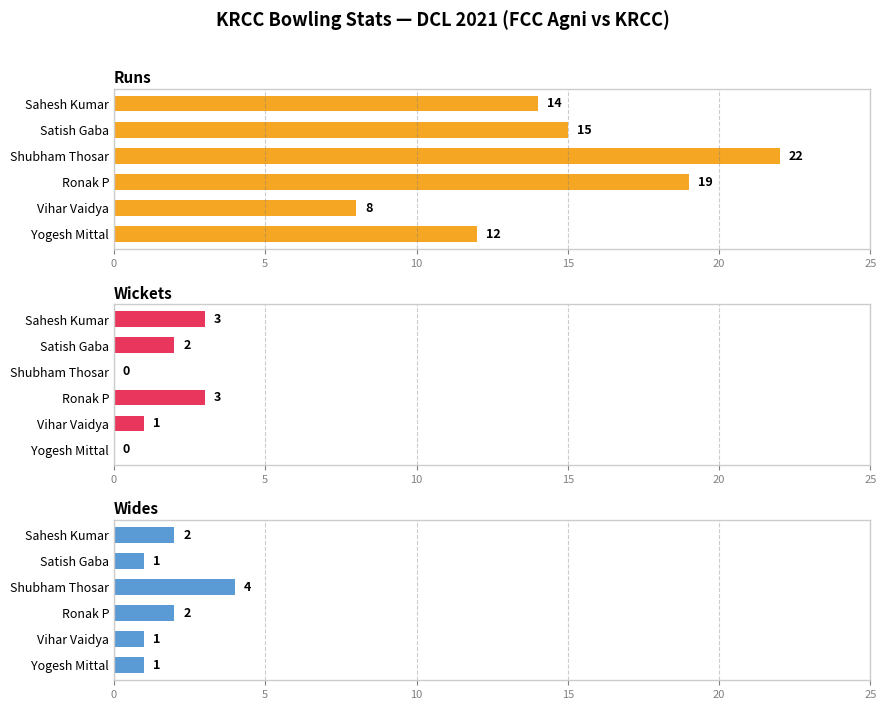

What is the sum of the Wickets values at Satish Gaba and Sahesh Kumar?

5